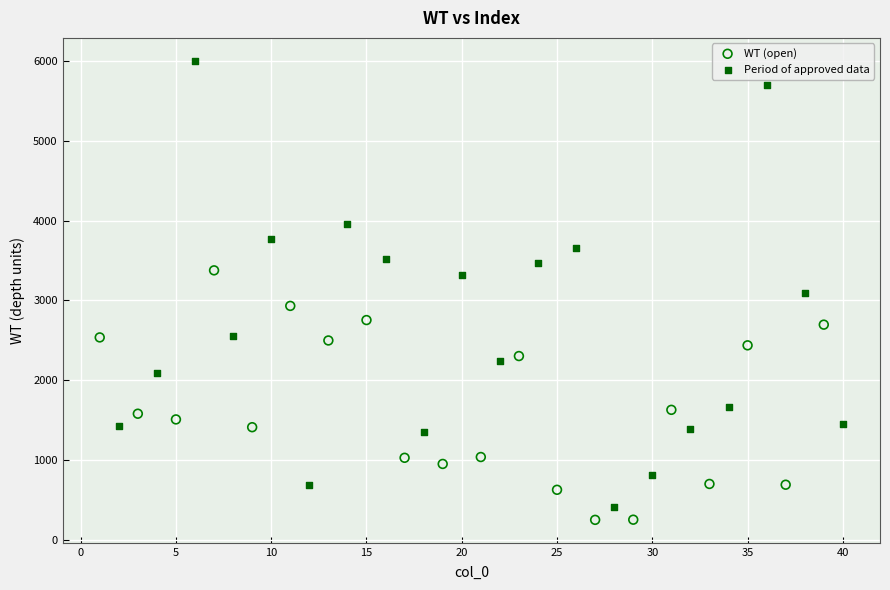

Which series contains the highest Y value?

Period of approved data